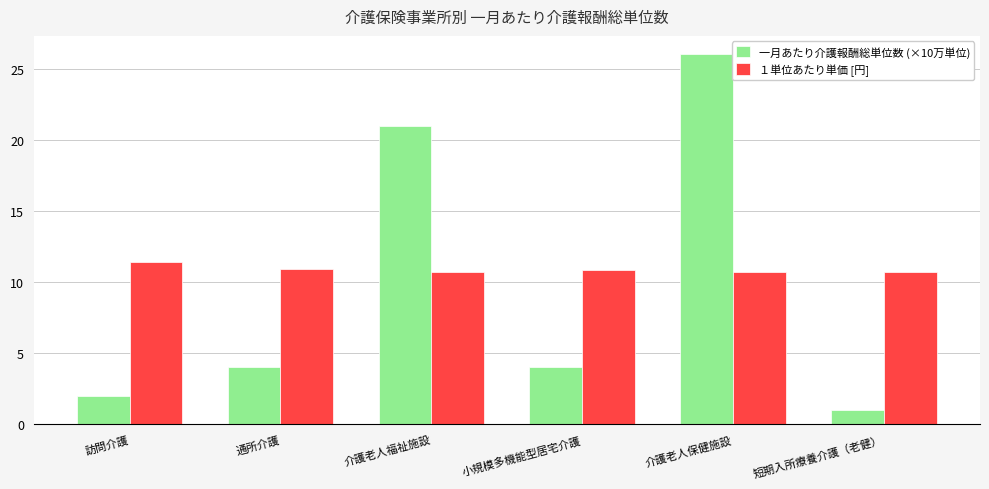

List the series in order of their peak value, highest first.

一月あたり介護報酬総単位数 (×10万単位), １単位あたり単価 [円]